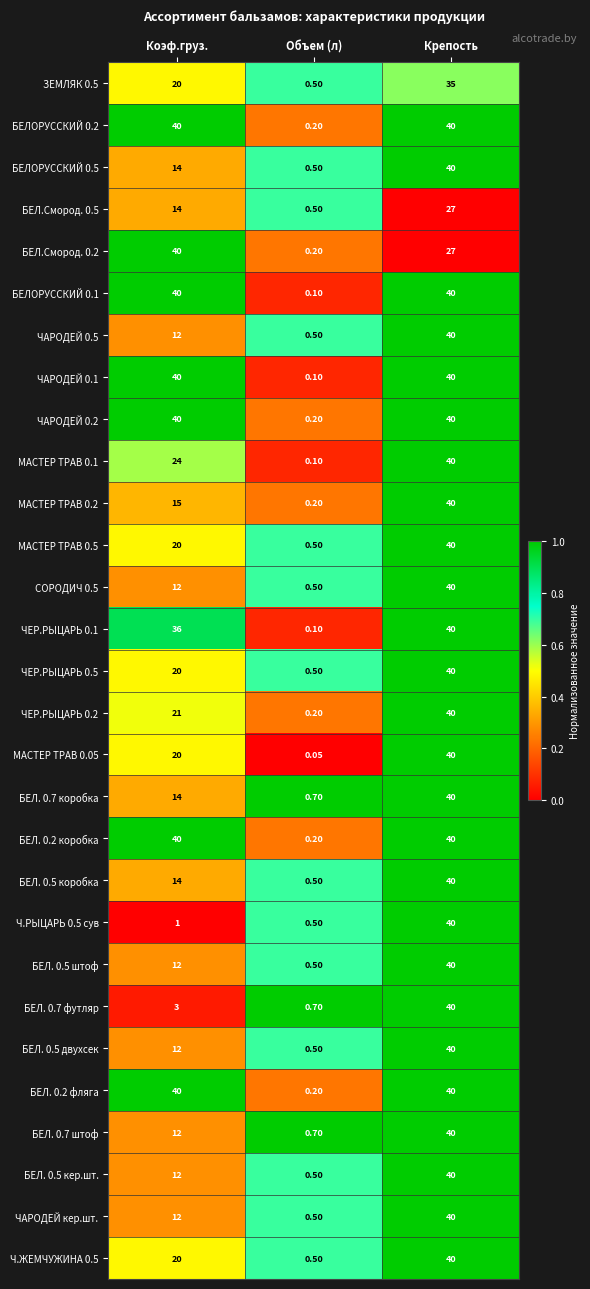

Is the value of МАСТЕР ТРАВ 0.05 at Крепость greater than the value of БЕЛ. 0.5 двухсек at Объем (л)?

Yes